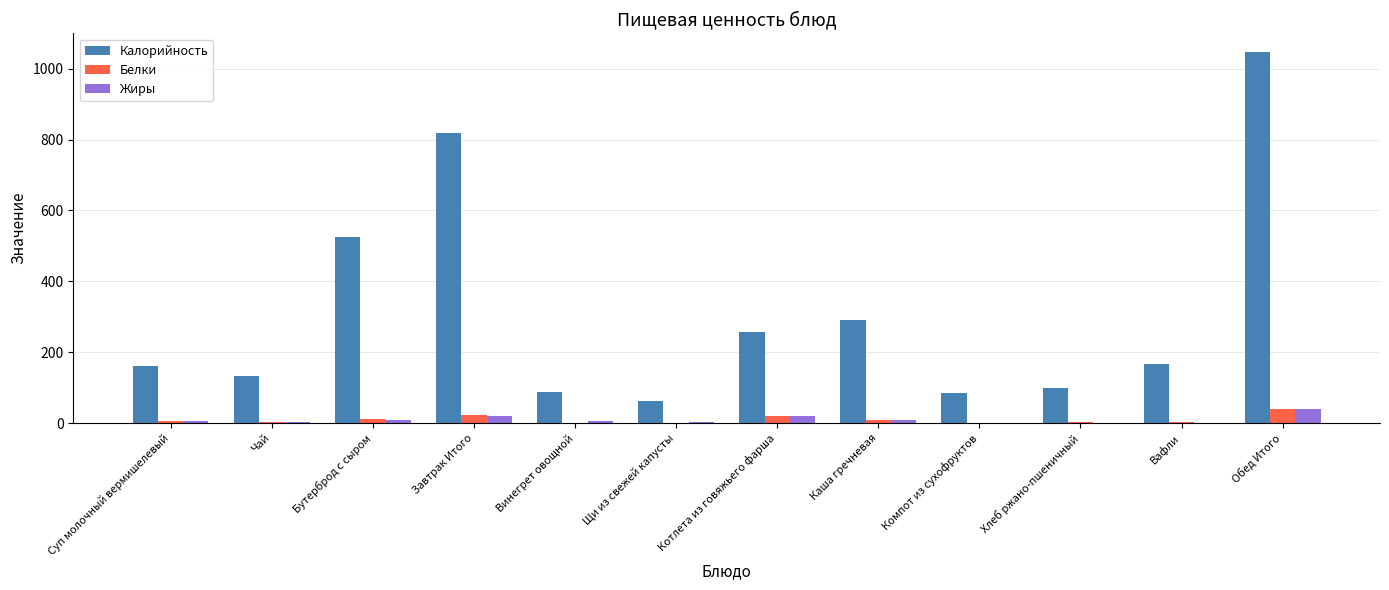

How many groups of bars are there?

12